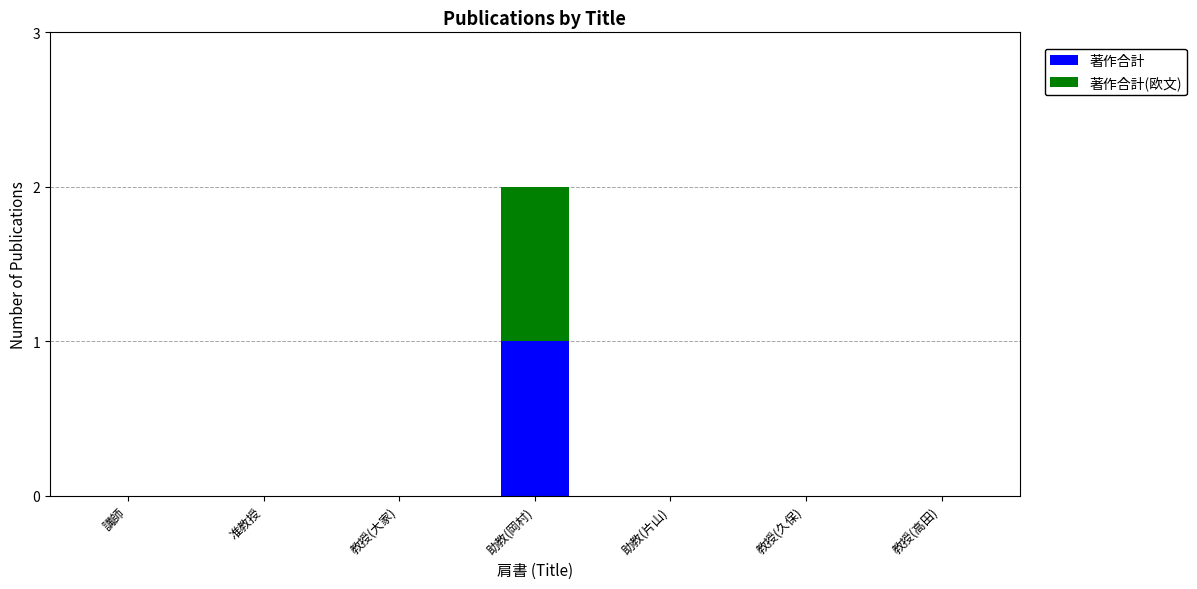

At which category is the sum across all series the highest?

助教(岡村)